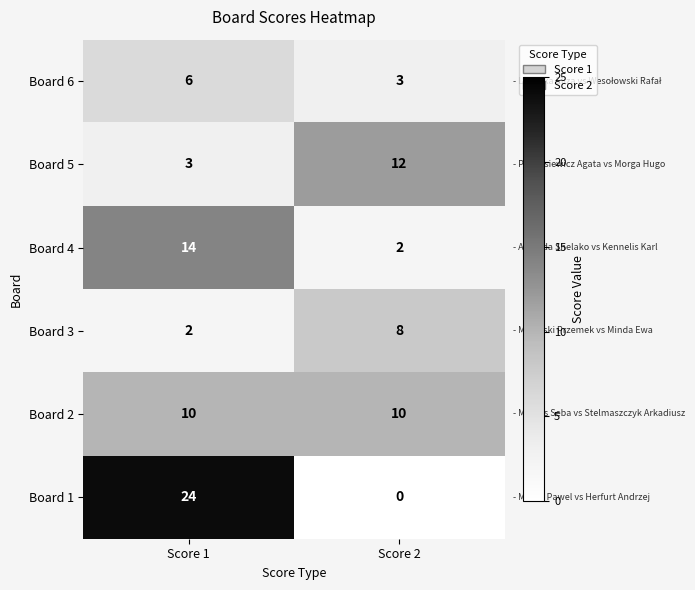

Is it true that Board 1 equals 10 at Score 2?

False